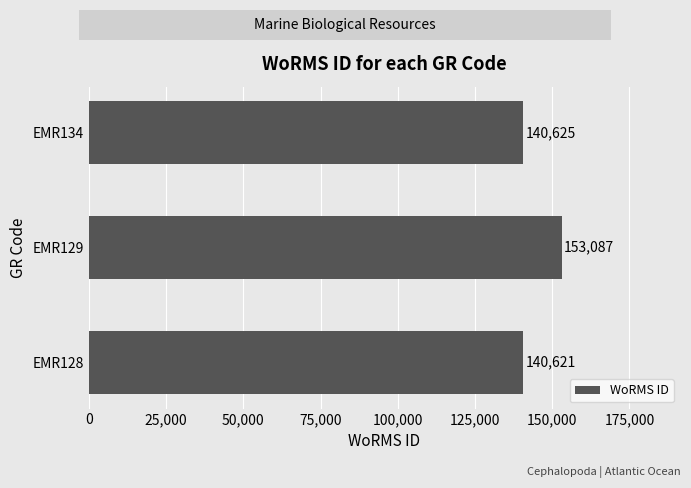

True or false: the data shows 231876 at EMR129.

False